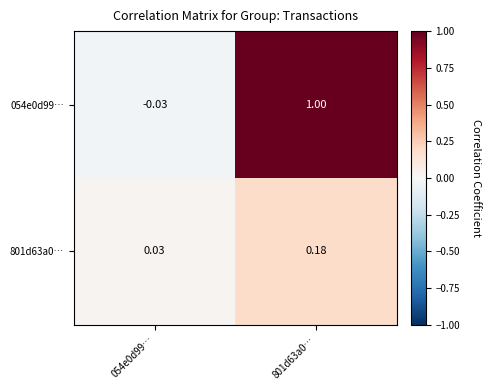

Is the value of 054e0d99… at 801d63a0… greater than the value of 801d63a0… at 801d63a0…?

Yes